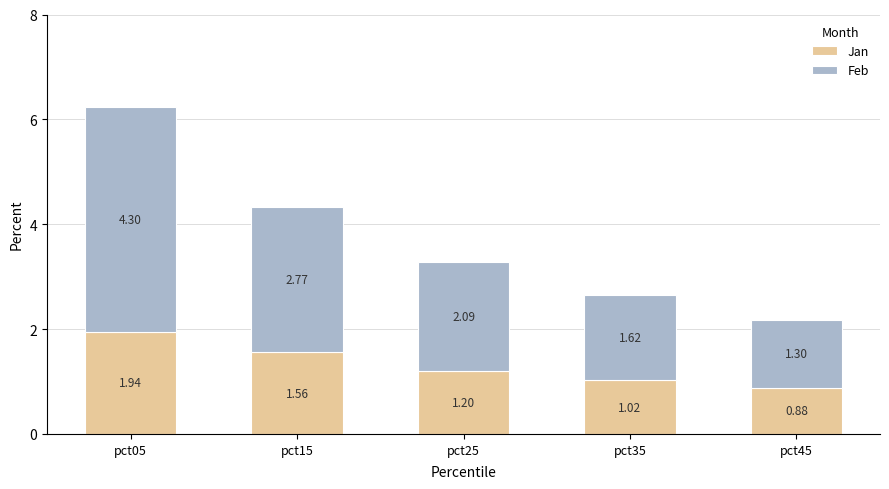

List the labels in order of Jan value, smallest first.

pct45, pct35, pct25, pct15, pct05